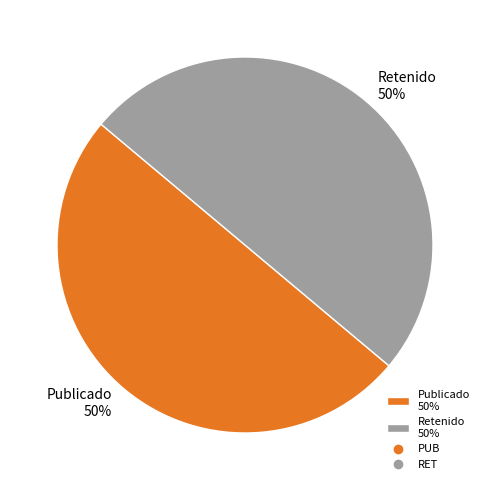

To the nearest percent, what percentage of the pie is Retenido 50%?

50%